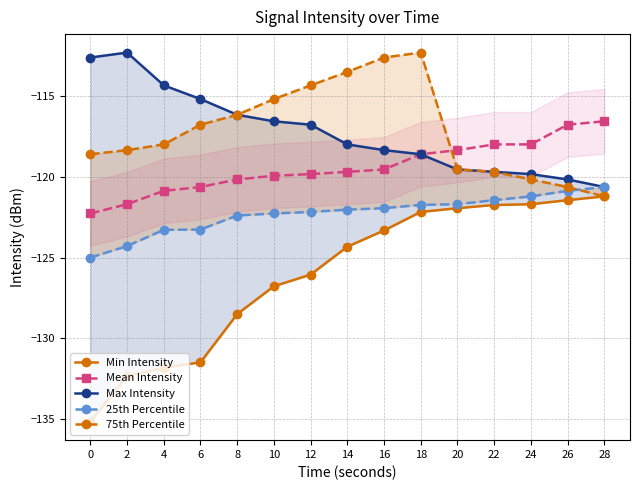

Does the chart display data point markers on the line(s)?

Yes